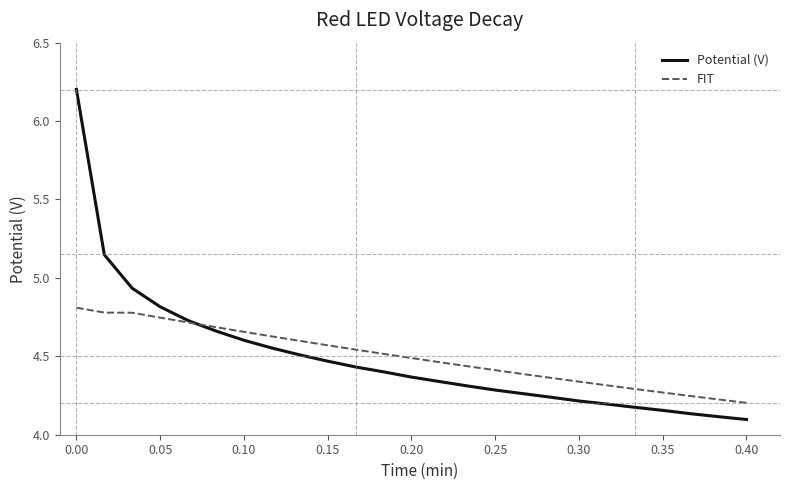

What is the sum of all FIT values?

112.5